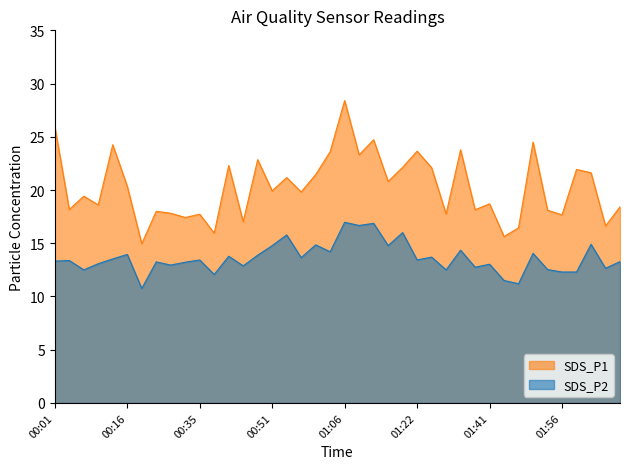

The SDS_P1 series shows 17.4 at 00:32. True or false?

True